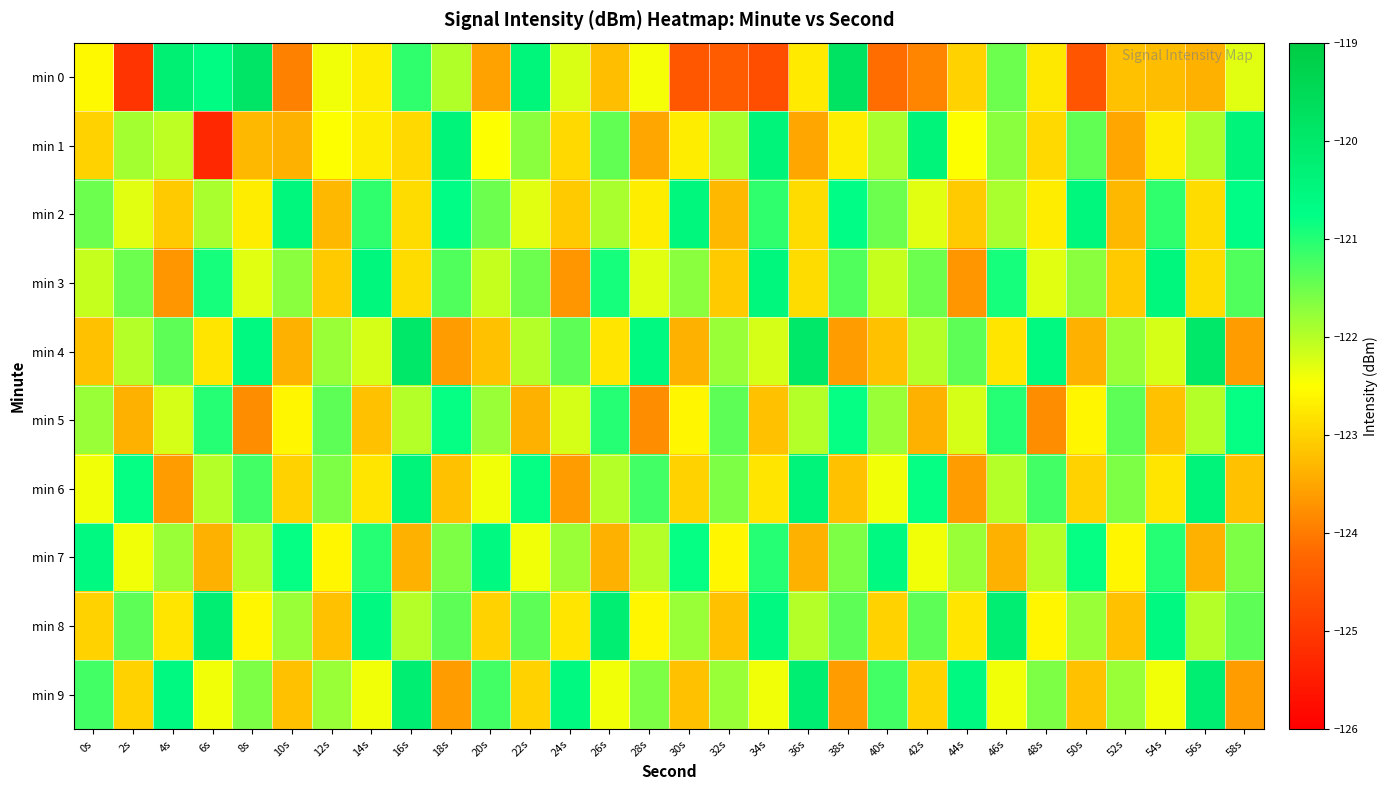

Which series has the widest spread of values?

min 0